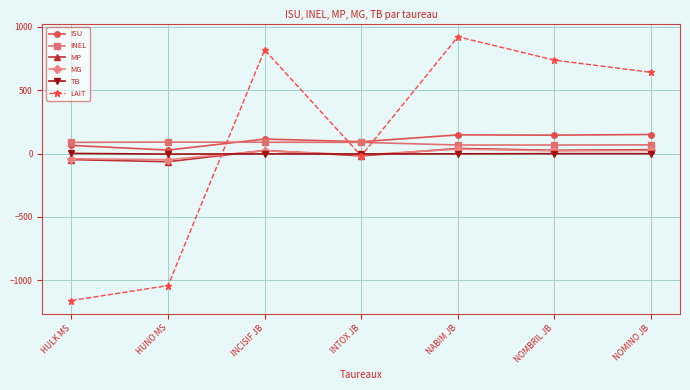

At which category does the chart reach its minimum across all series?

HULK MS